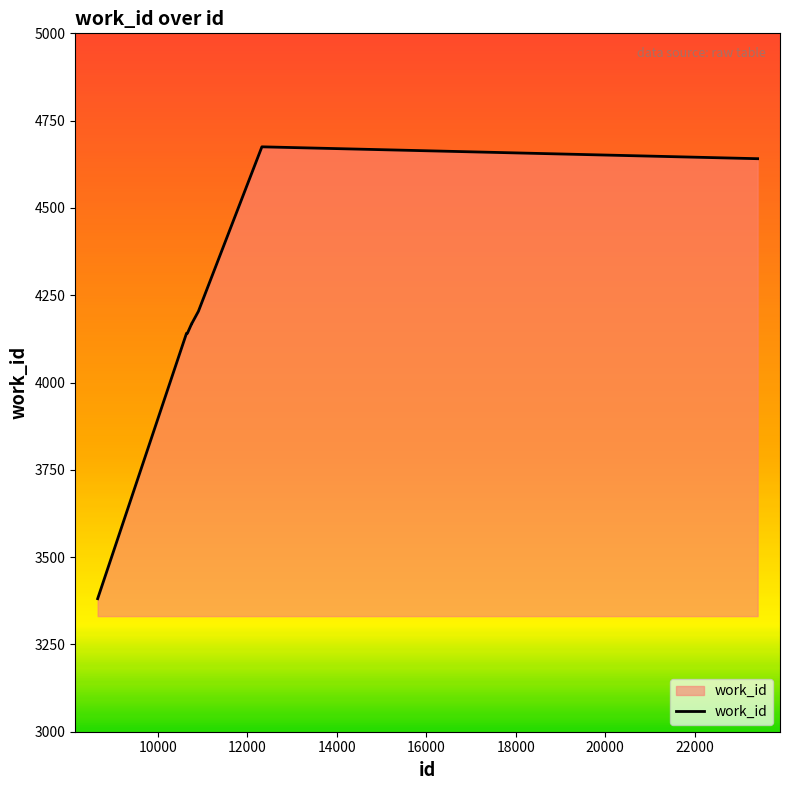

What is the minimum value shown in the chart?

3381